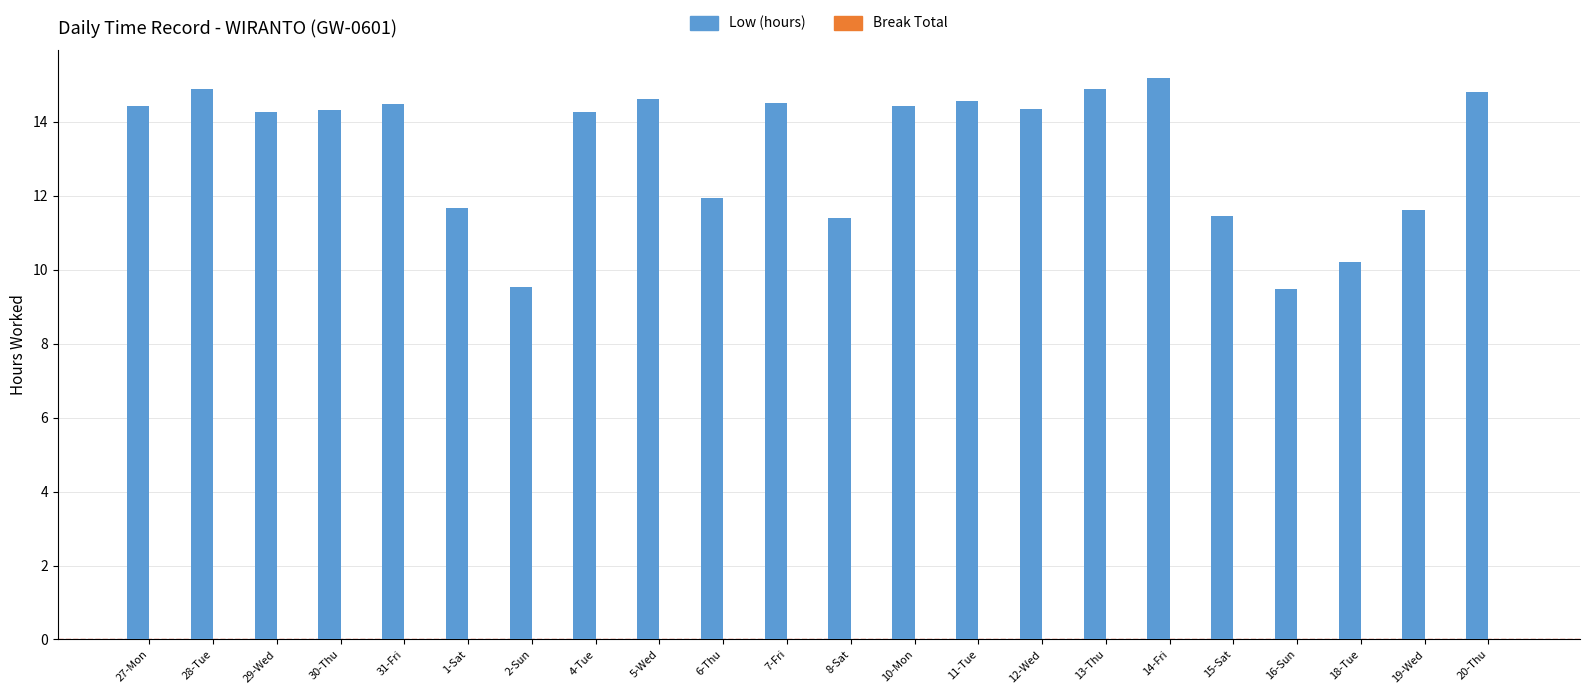

Does the chart contain any negative values?

No